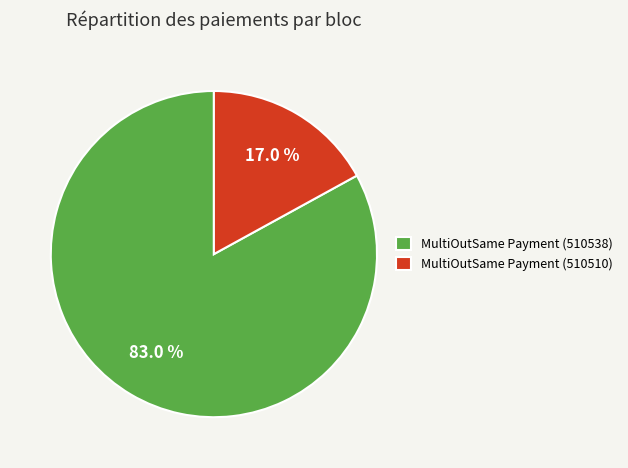

To the nearest percent, what is the combined percentage of MultiOutSame Payment (510510) and MultiOutSame Payment (510538)?

100%